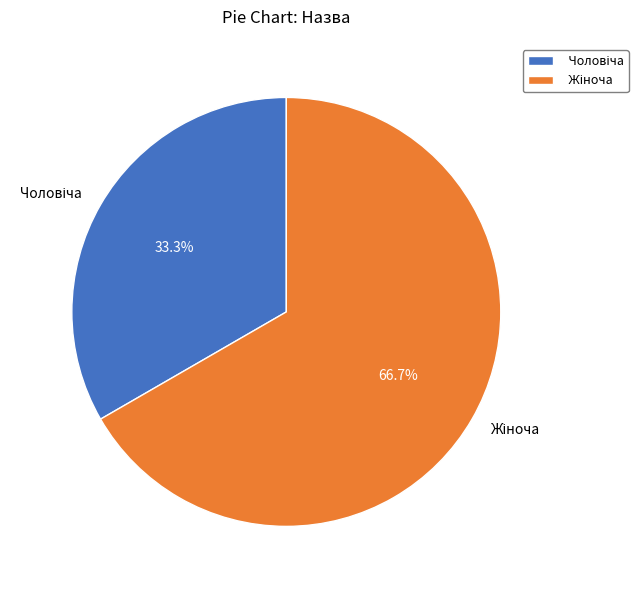

Is there a majority slice in this chart?

Yes